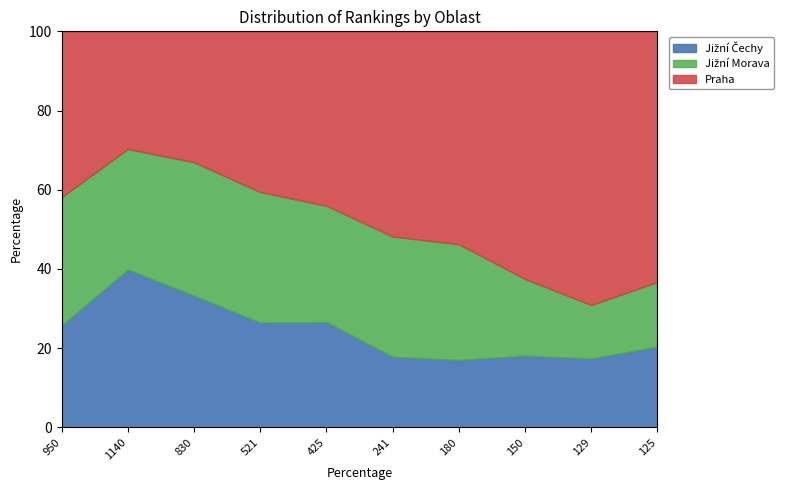

How many lines are shown in the chart?

3